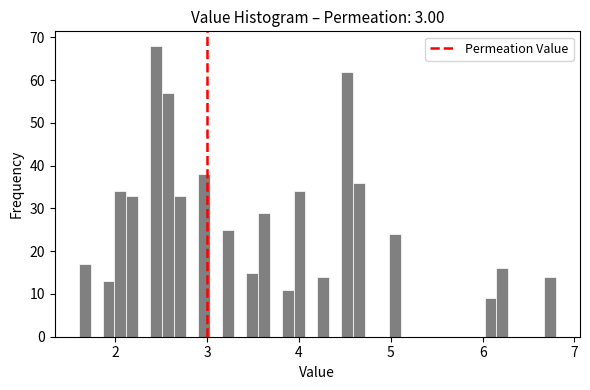

Around what value on the x-axis is the tallest bar? Give the approximate position of its centre, as read against the axis.

2.4